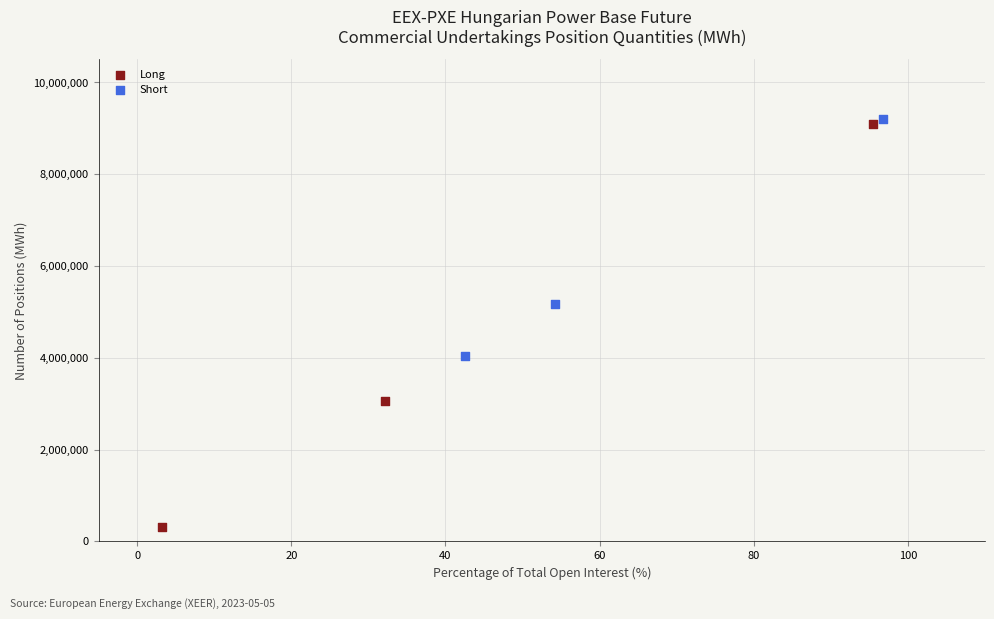

Which series contains the lowest Y value?

Long